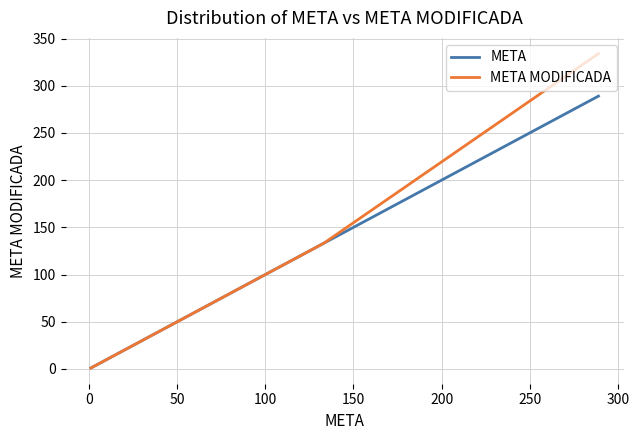

What is the maximum value for META?

289